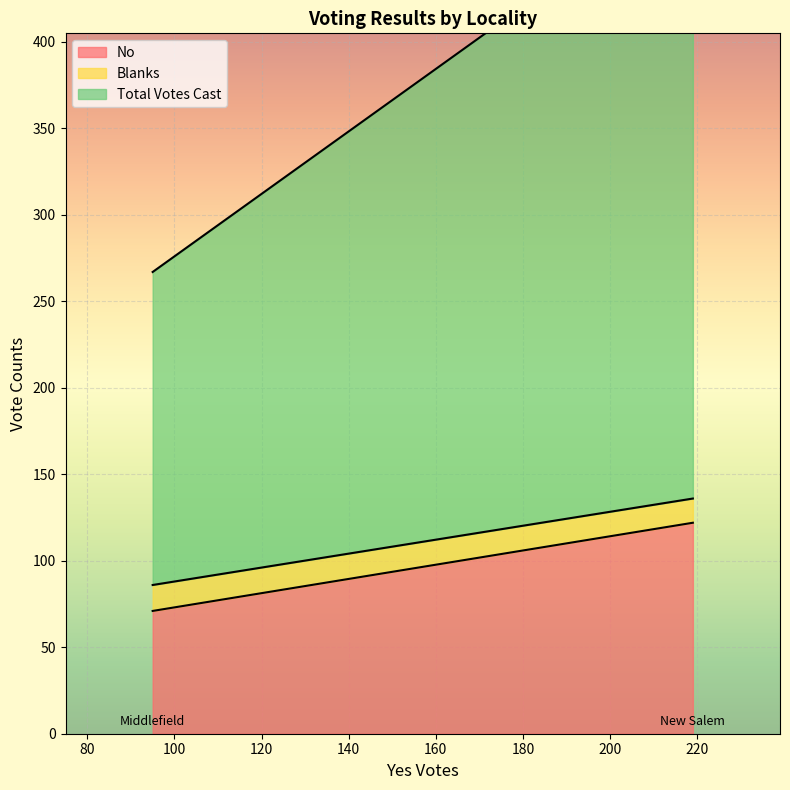

Rank the series by their maximum value, from highest to lowest.

Total Votes Cast, No, Blanks